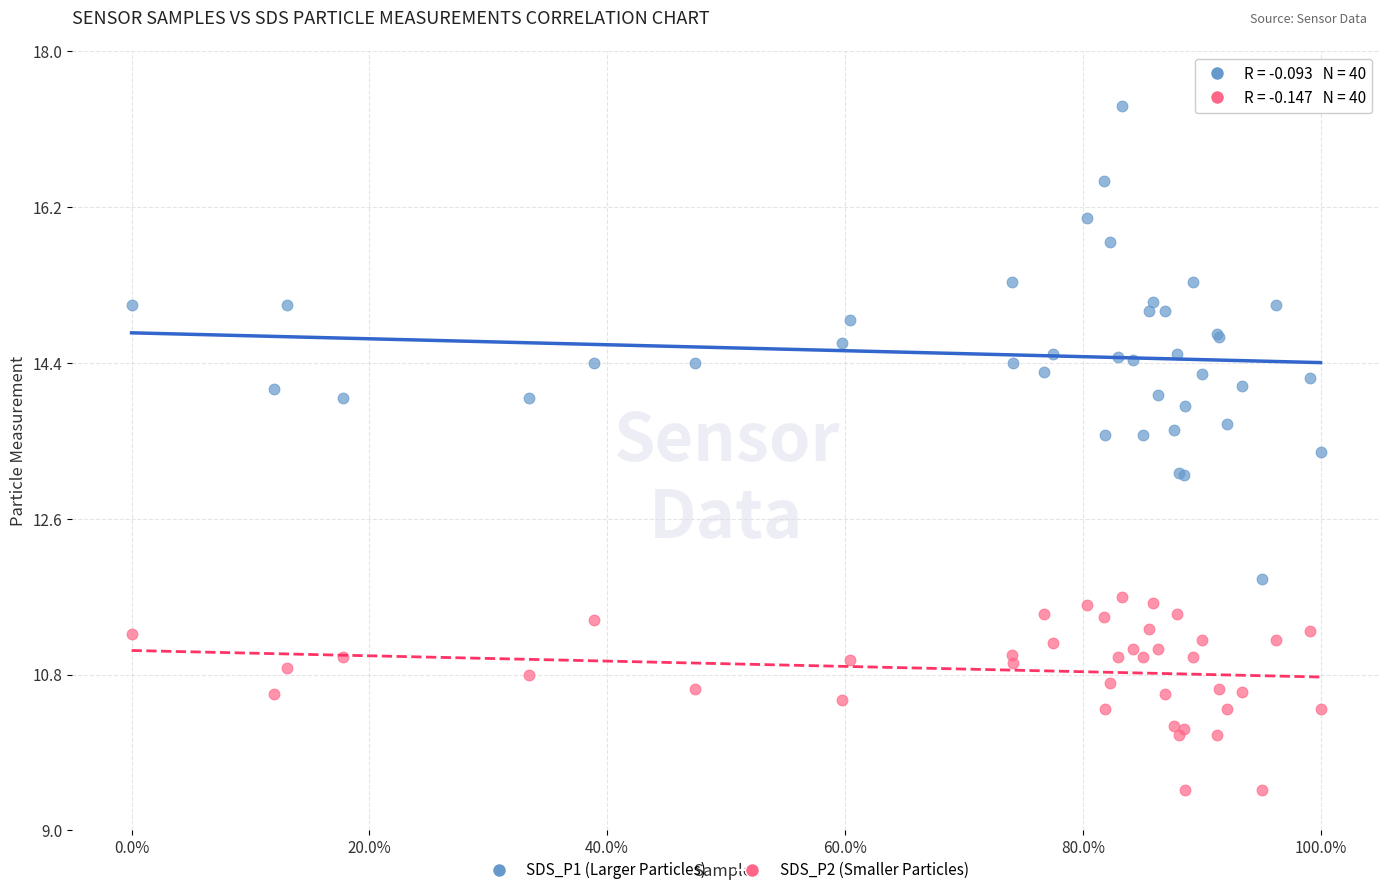

Which series has the largest Y range (max minus min)?

SDS_P1 (Larger Particles)